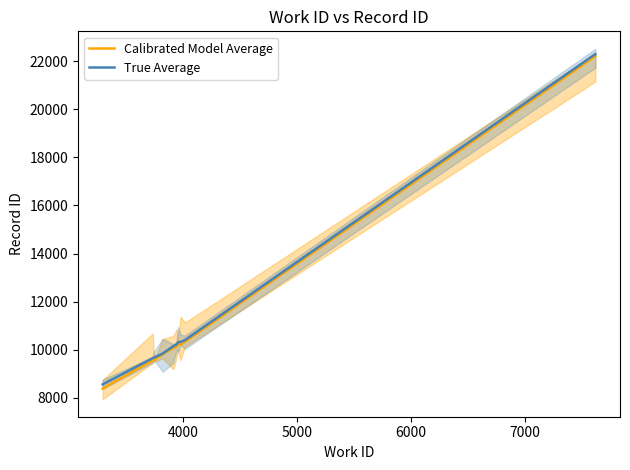

Rank the series by their maximum value, from lowest to highest.

Calibrated Model Average, True Average